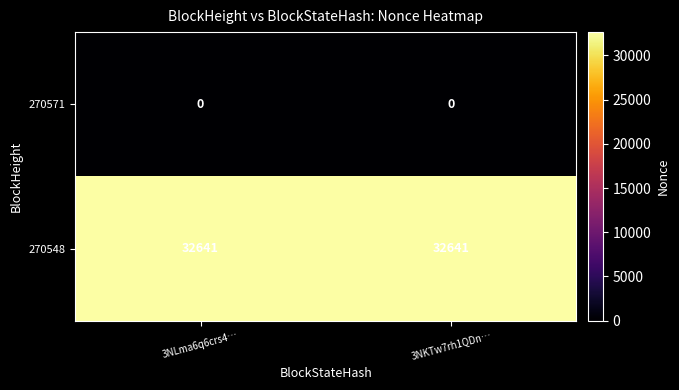

At how many categories does at least one series exceed 502?

2